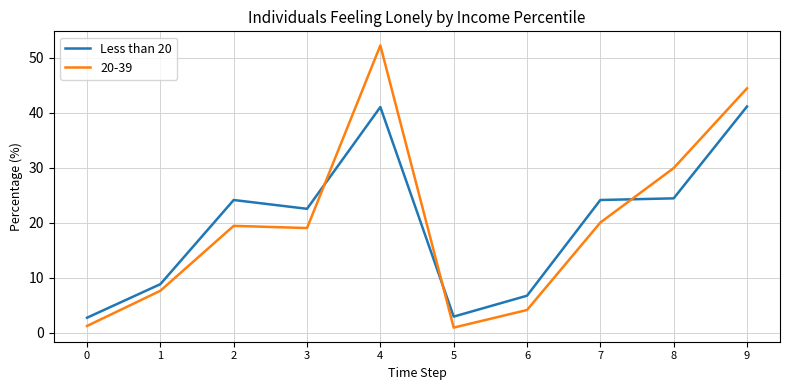

True or false: Less than 20 and 20-39 intersect in this chart.

True